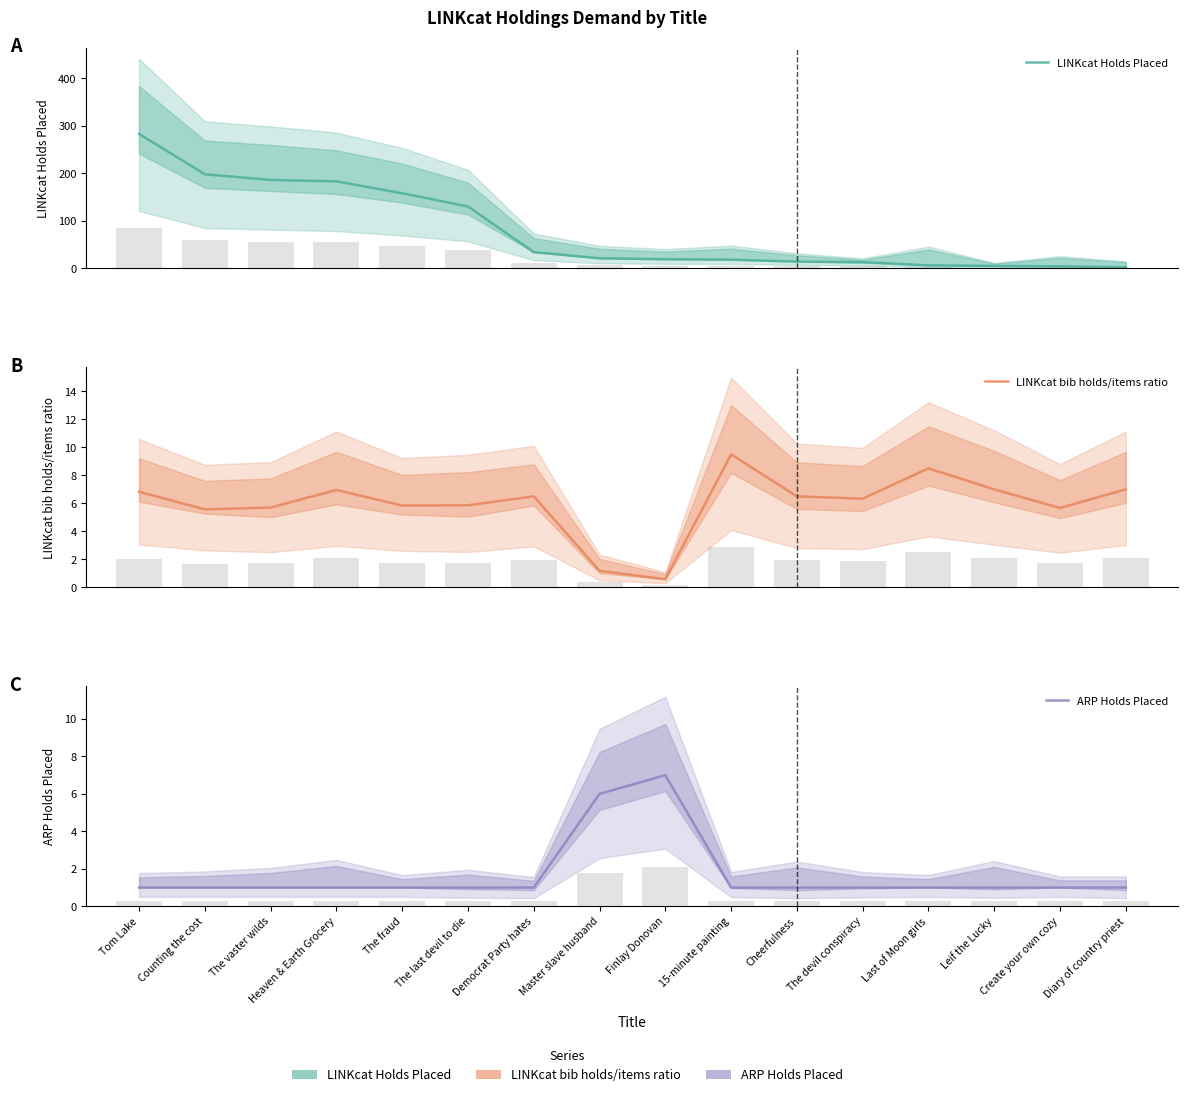

Between Master slave husband and Create your own cozy, which is larger?

Master slave husband